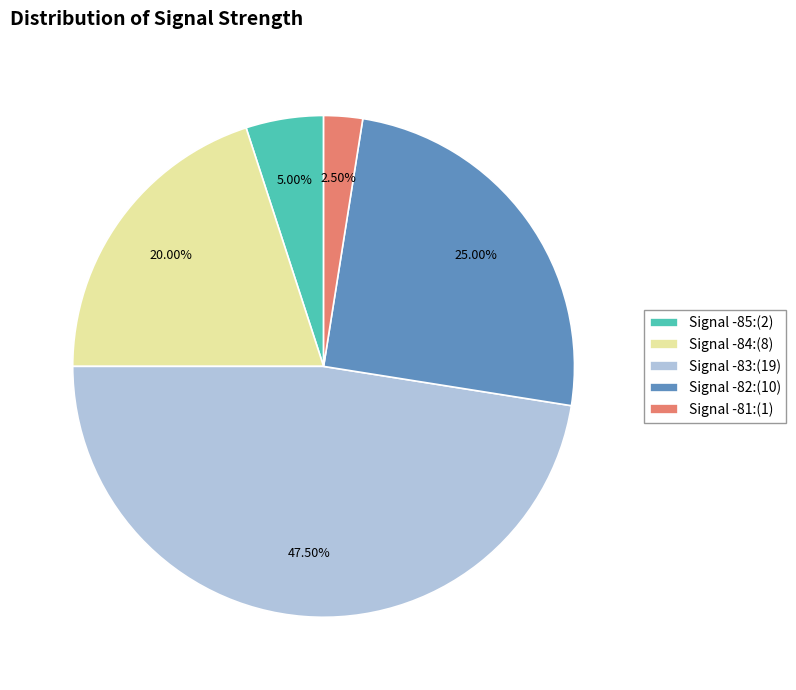

Is there a majority slice in this chart?

No